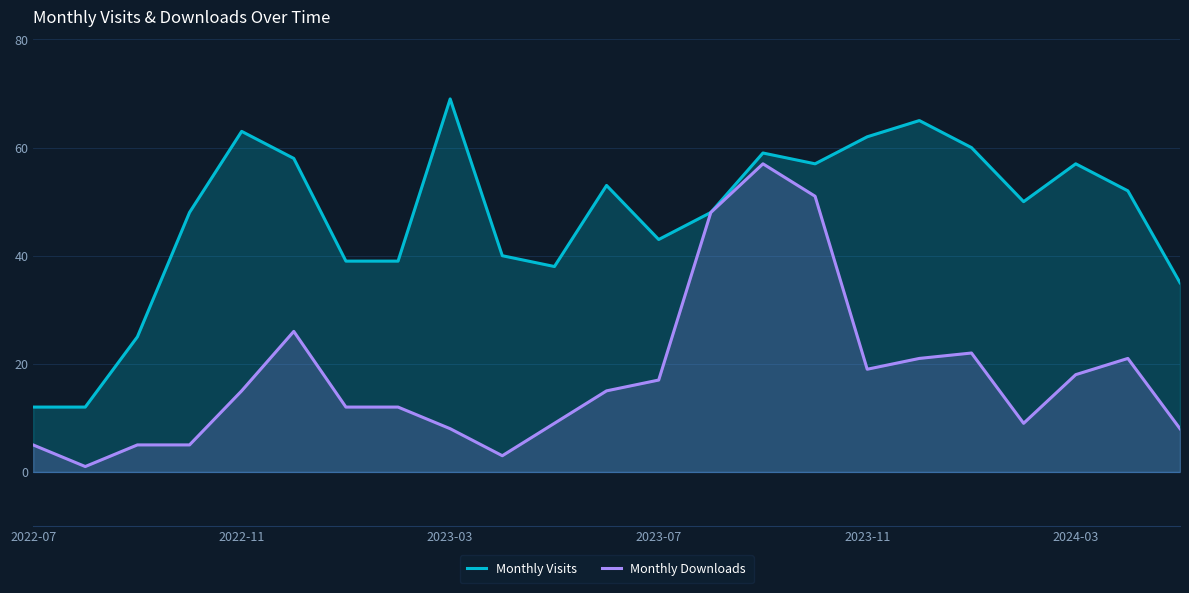

List the series in order of their peak value, highest first.

Monthly Visits, Monthly Downloads